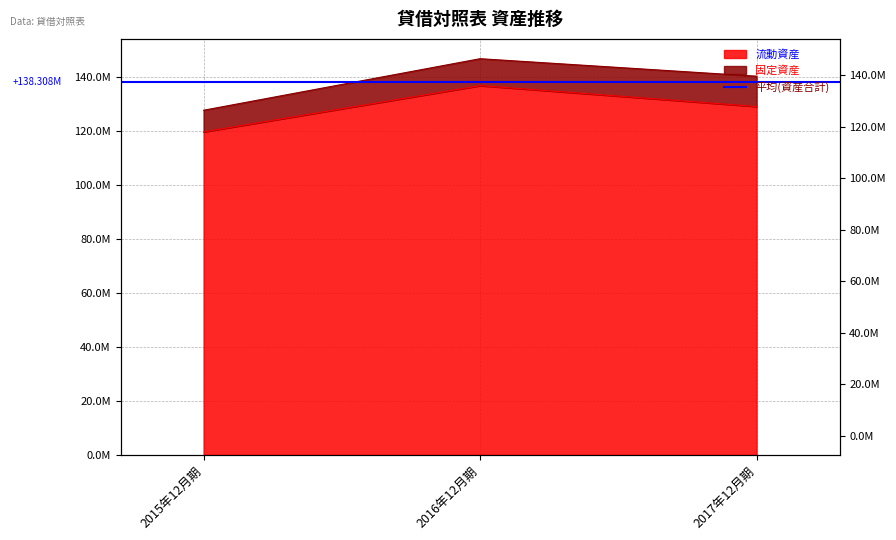

Does the chart have visible grid lines?

Yes